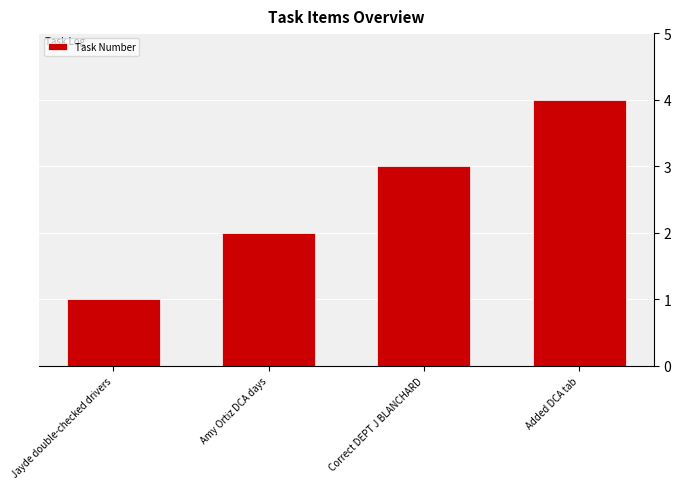

List the labels in order of value, smallest first.

Jayde double-checked drivers, Amy Ortiz DCA days, Correct DEPT J BLANCHARD, Added DCA tab